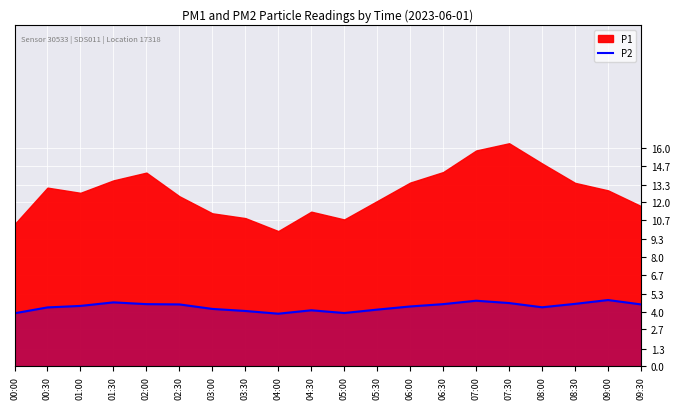

At which label is the value closest to 4?

03:30